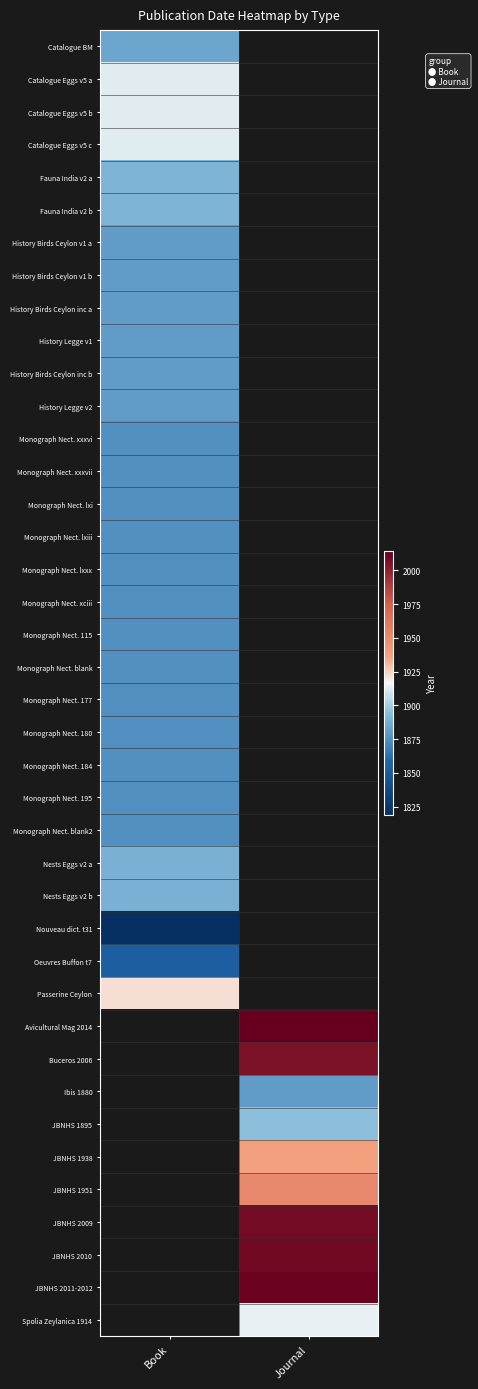

How many categories are shown in the chart?

2